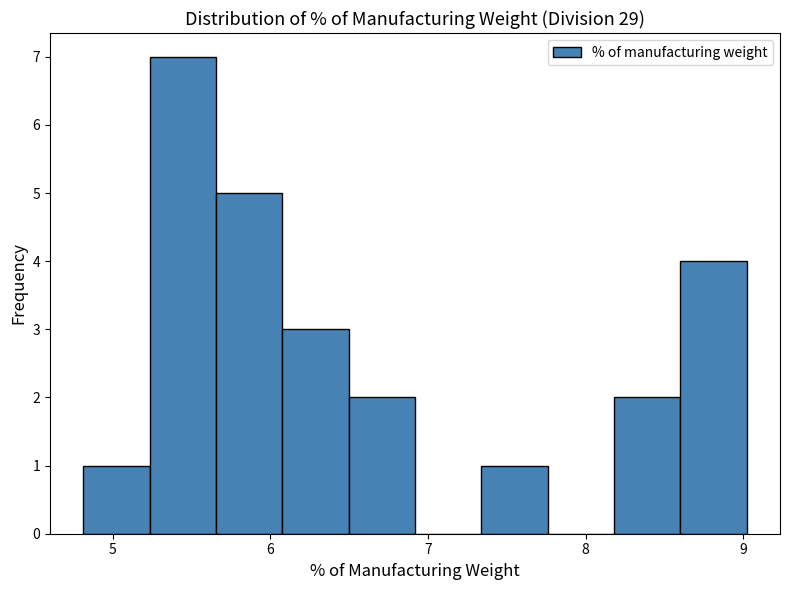

Over which range of the x-axis is the bar tallest?

5.2 to 5.7